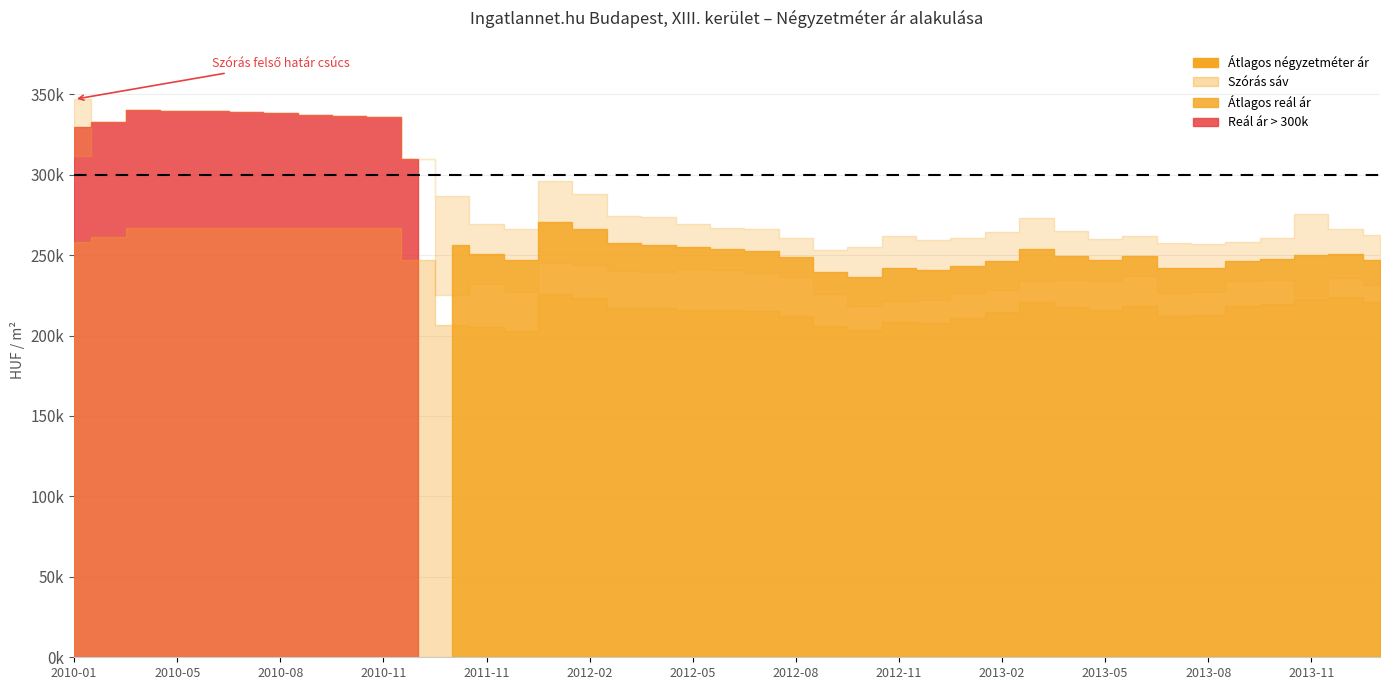

The Szórás alsó határ series shows 328516 at 2013-07. True or false?

False